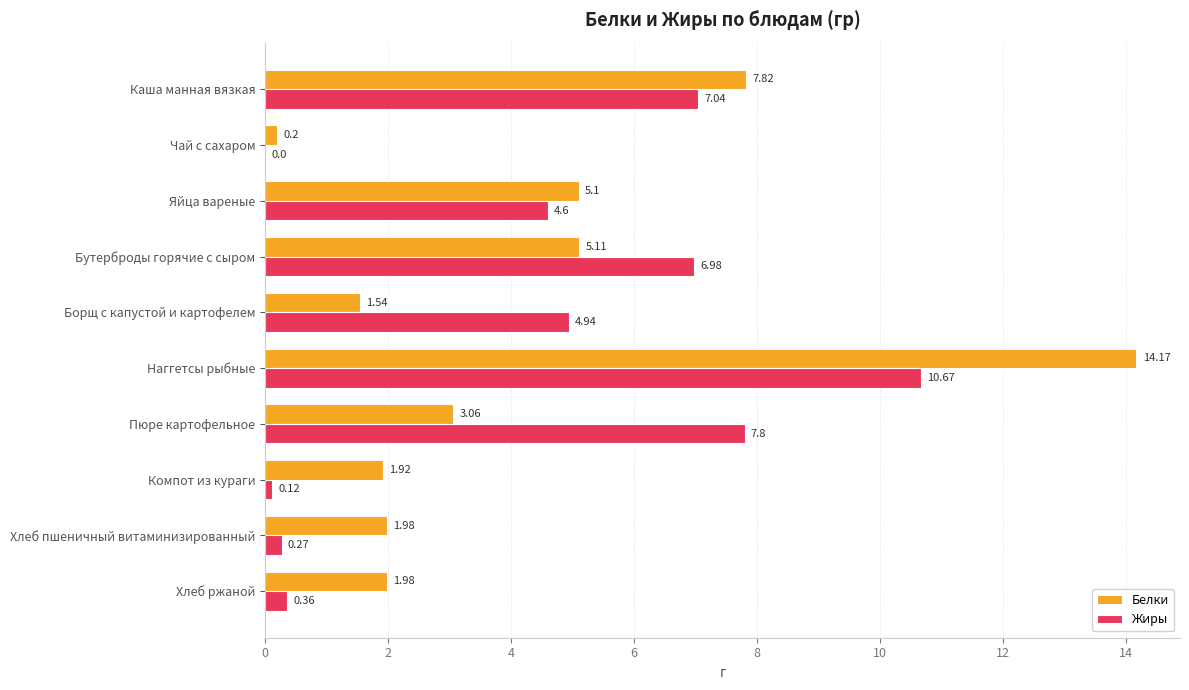

What is the sum of all Жиры values?

42.8